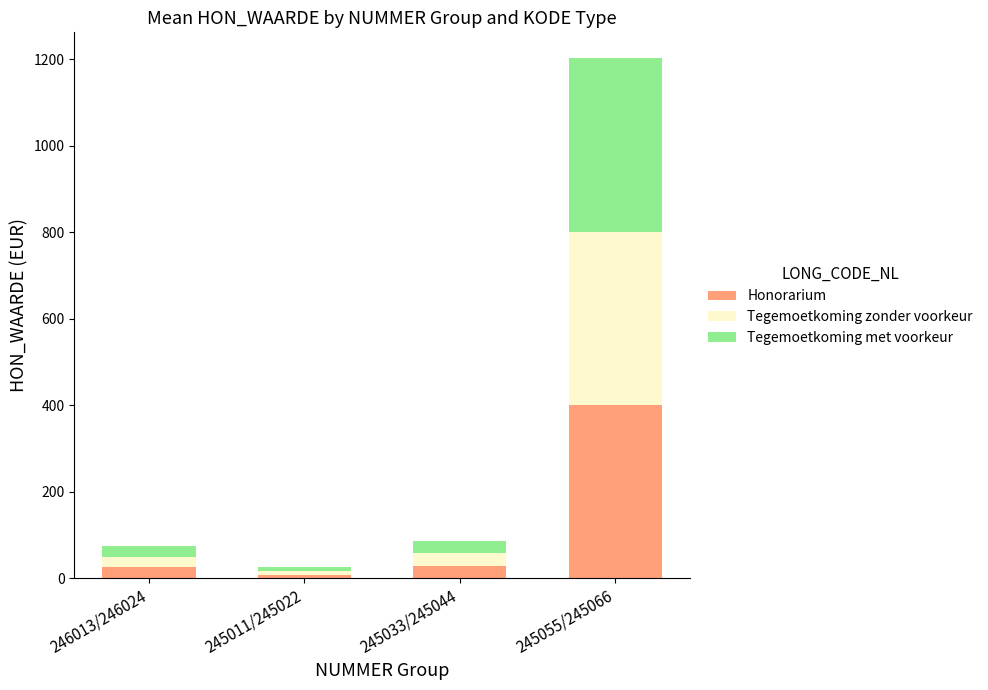

What is the highest value of the Honorarium series?

400.7